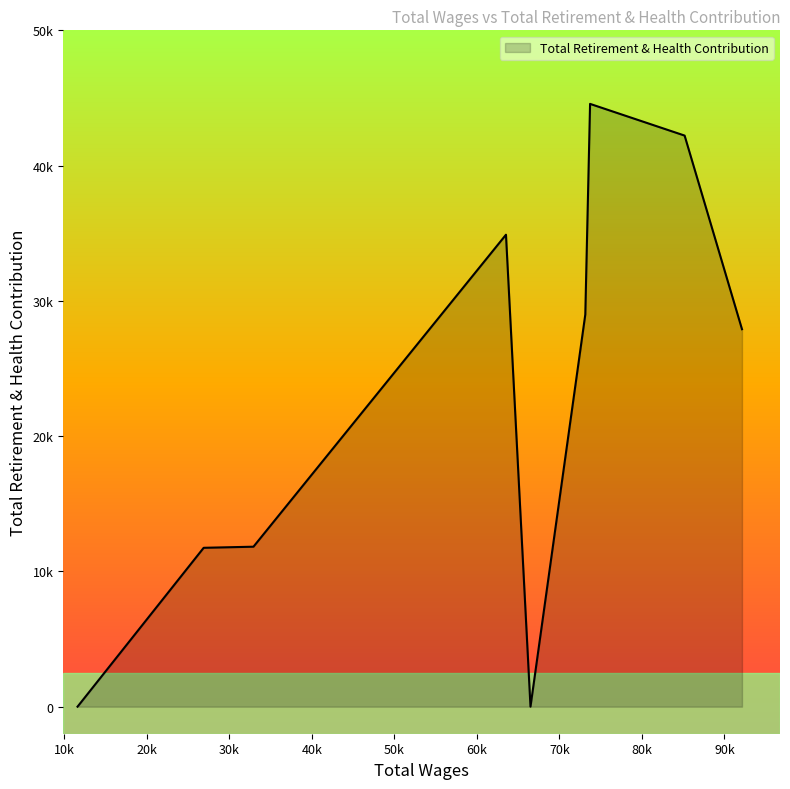

Does the chart display data point markers on the line(s)?

No